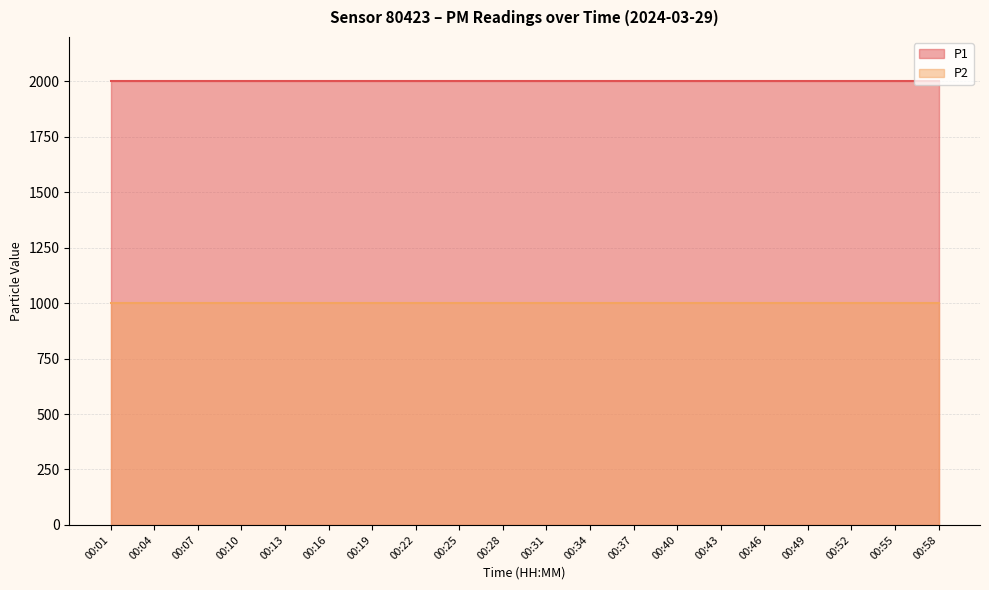

Count the number of categories in the chart.

20